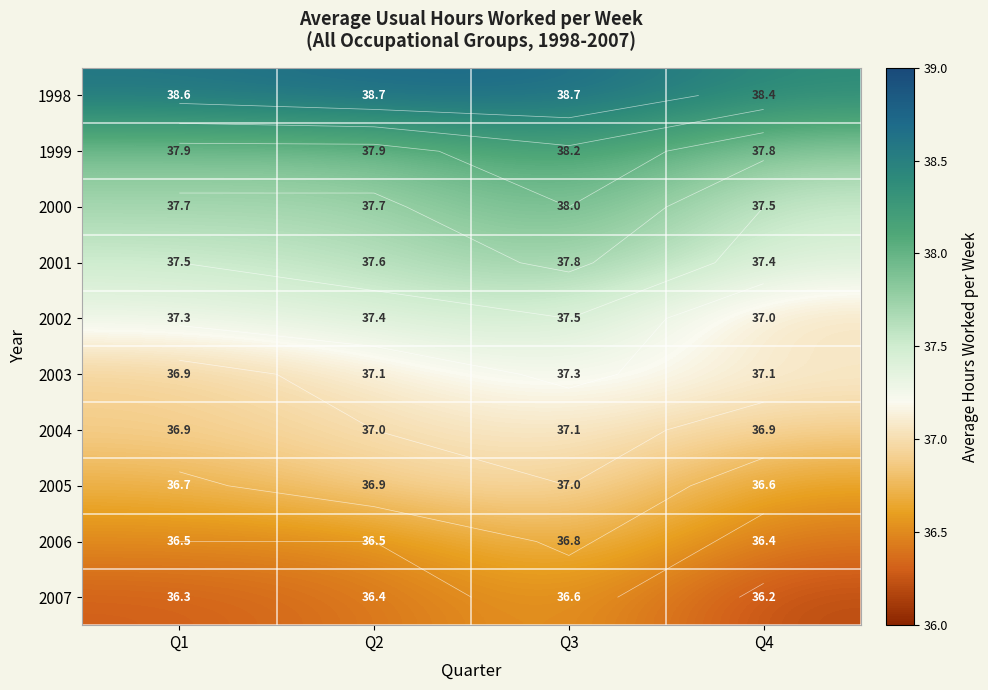

What is the smallest value displayed?

36.2